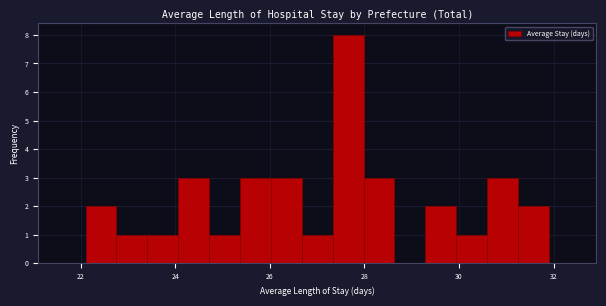

Read against the x-axis, roughly where is the centre of the tallest bar?

27.6